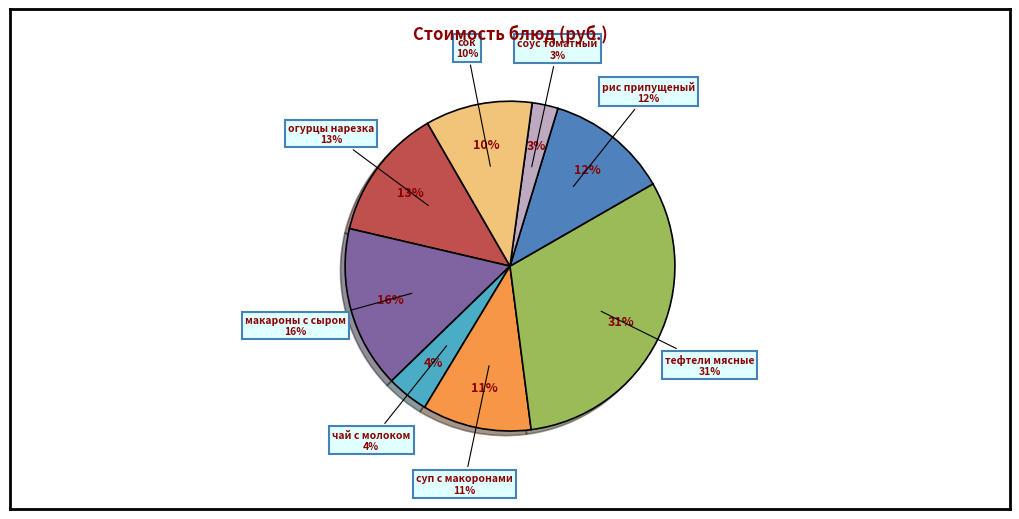

Does чай с молоком account for over 50% of the chart?

No